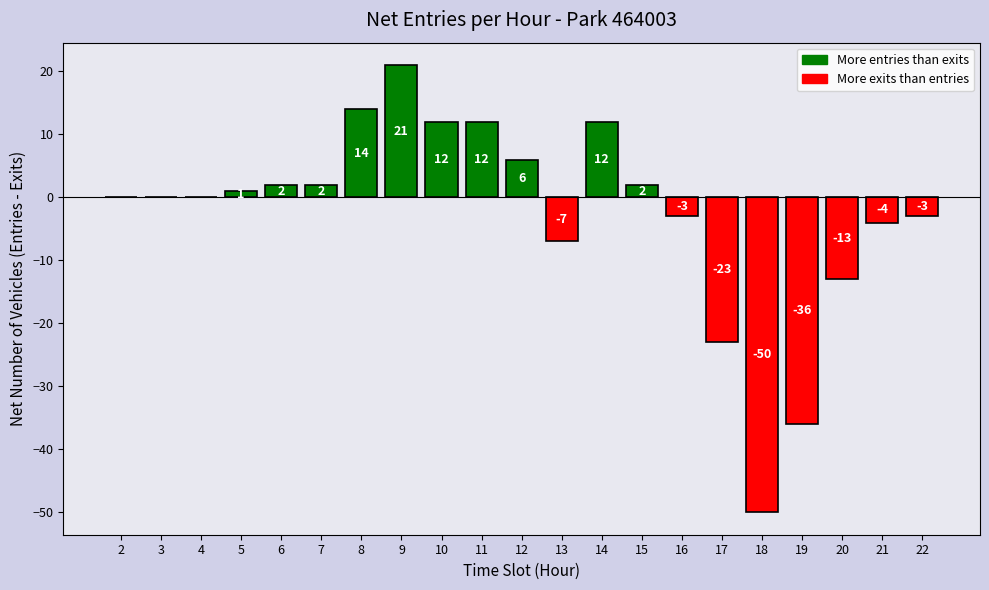

What is the greatest value displayed?

21